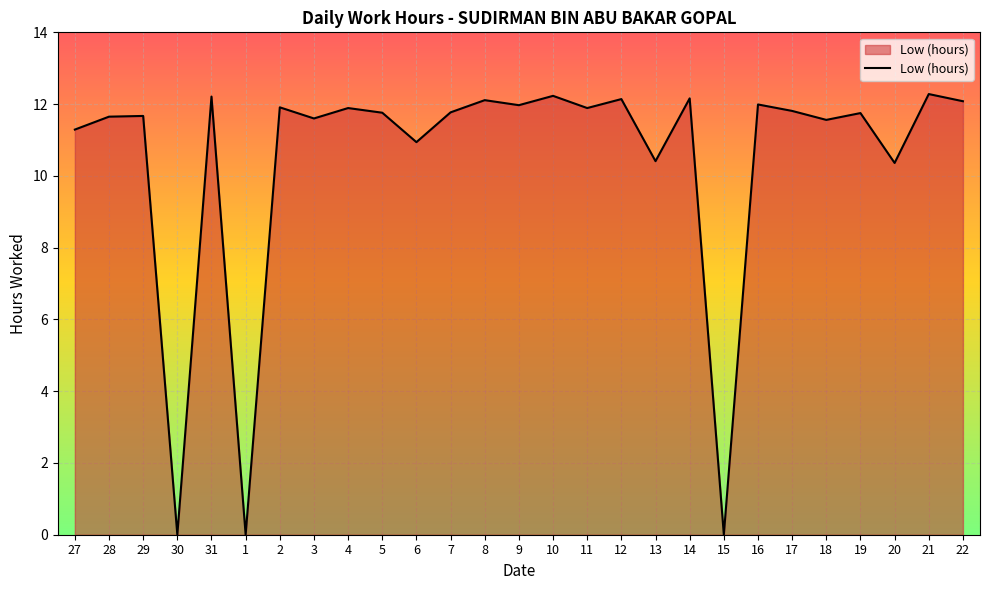

How many interior local valleys (lower than both neighbors) does the data have?

10